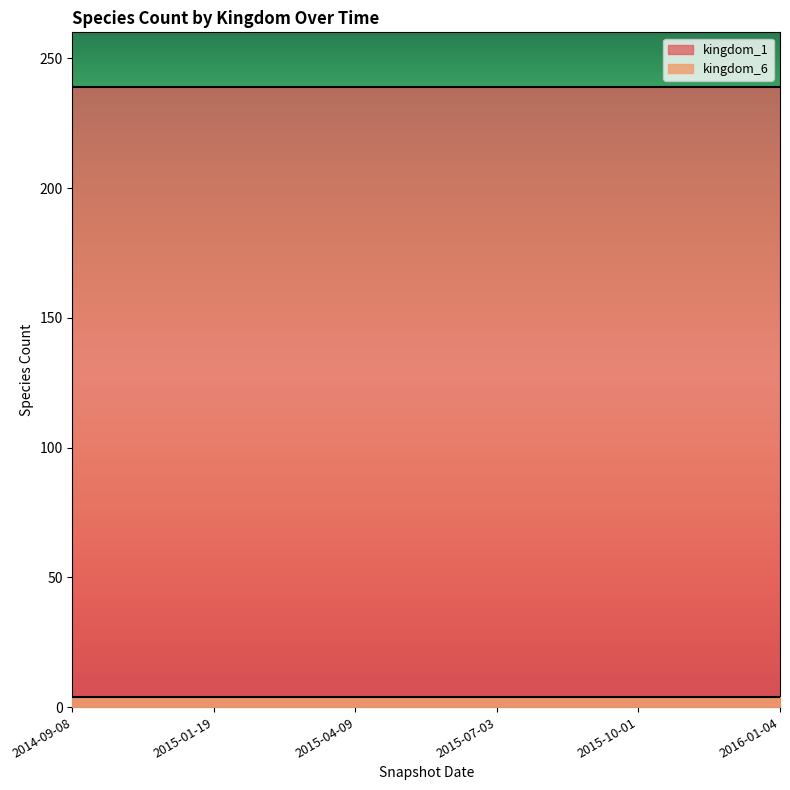

Which category has the lowest value in the kingdom_6 series?

2014-09-08